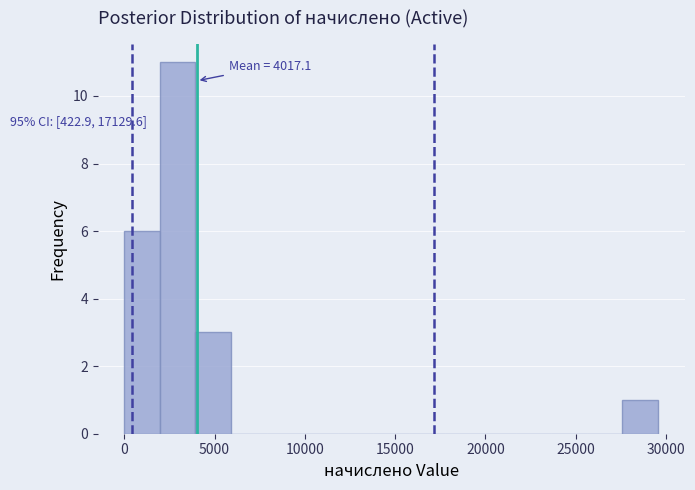

Read against the x-axis, roughly where is the centre of the tallest bar?

3000